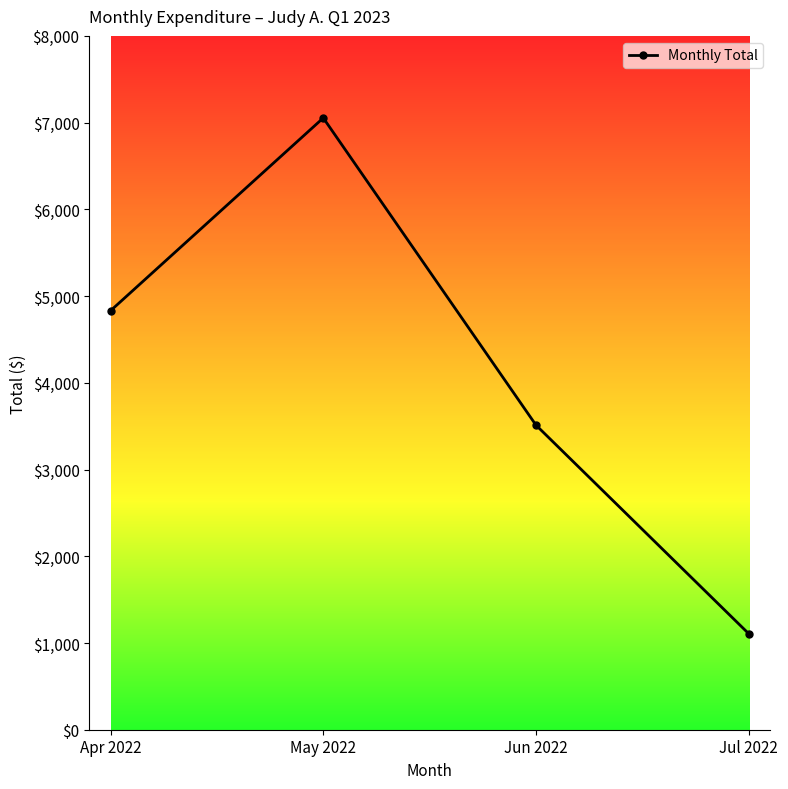

What is the difference between the second highest and minimum values?

3723.9